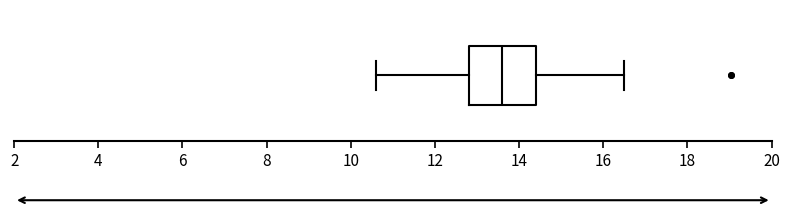

Where is the right edge of the box on the x-axis? The values are not printed on the chart, so give them approximately, as read against the axis.

14.4